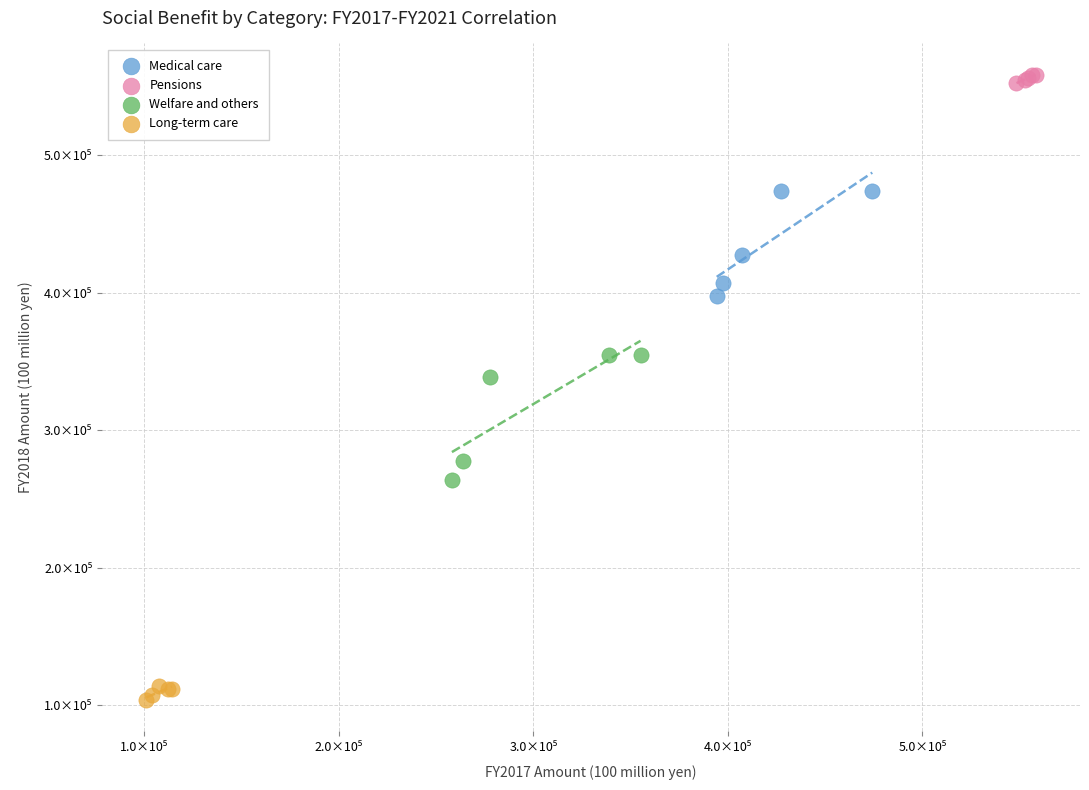

Which series reaches the minimum Y coordinate?

Long-term care